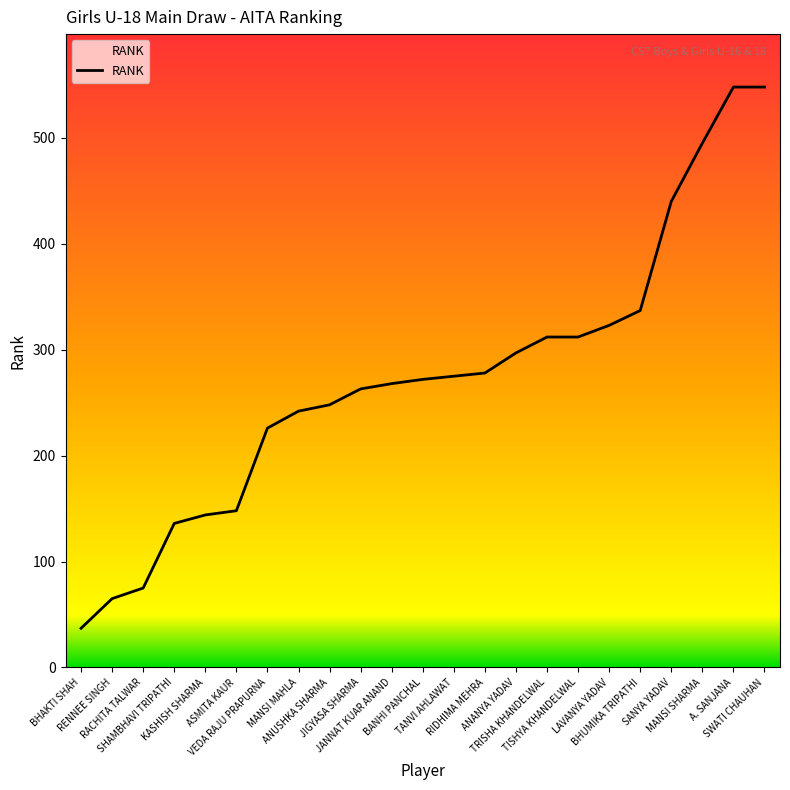

What is the smallest value displayed?

37